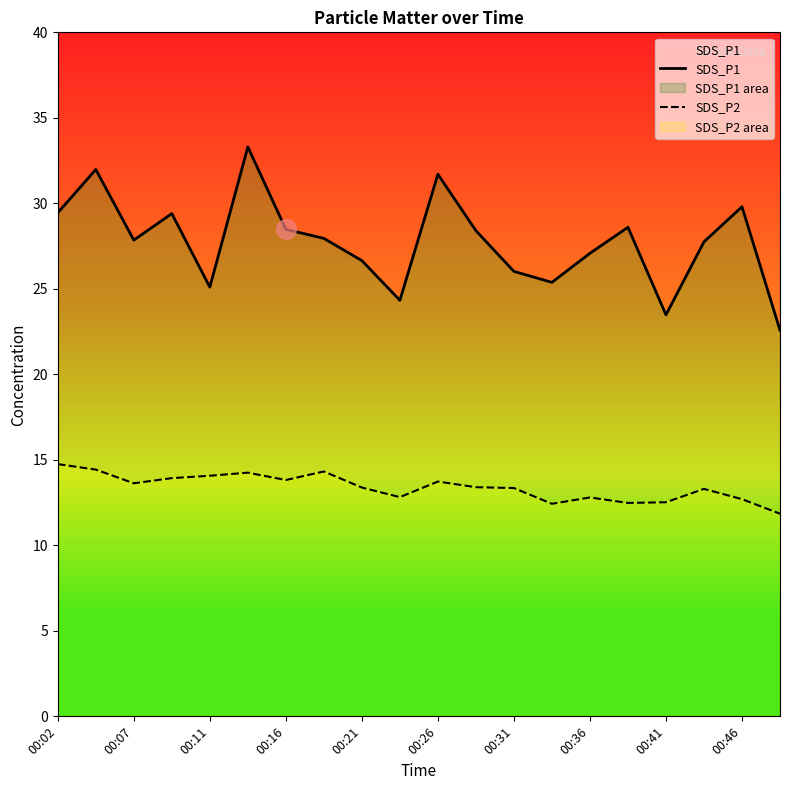

Is the value of SDS_P2 at 12 greater than the value of SDS_P1 at 13?

No